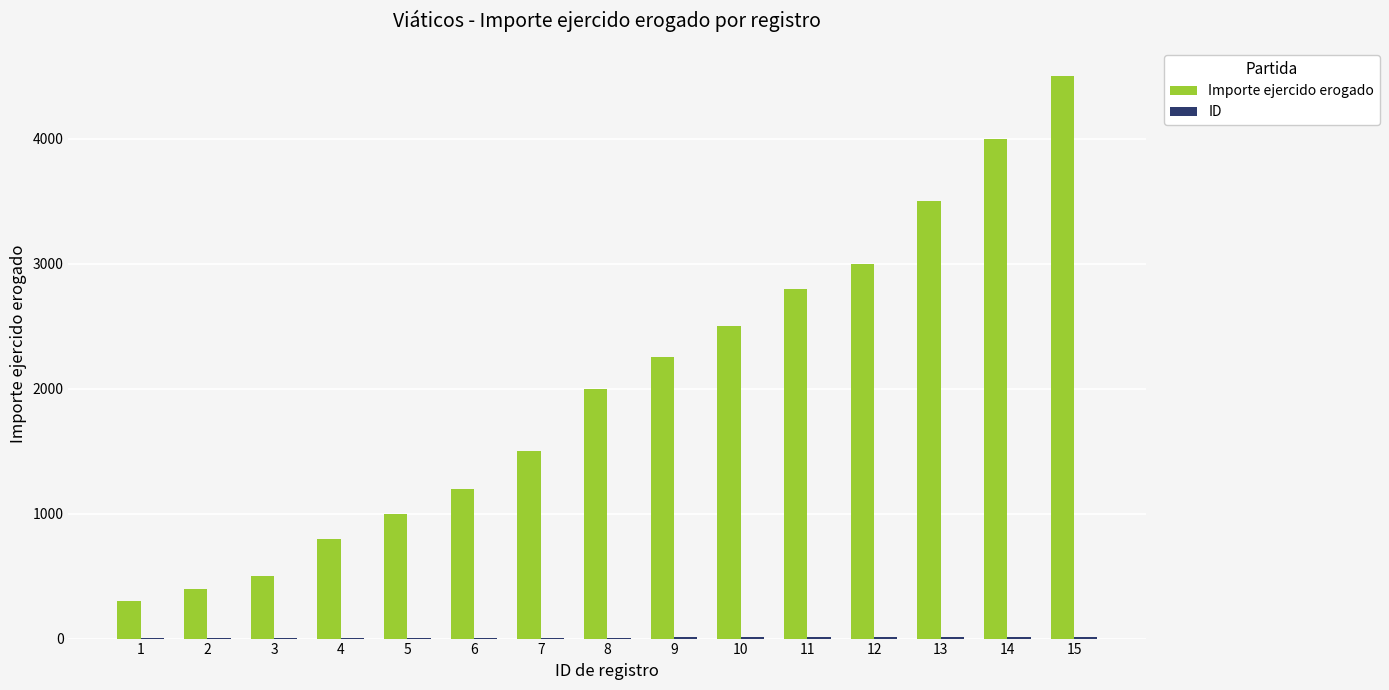

Which series has the largest total across all categories?

Importe ejercido erogado